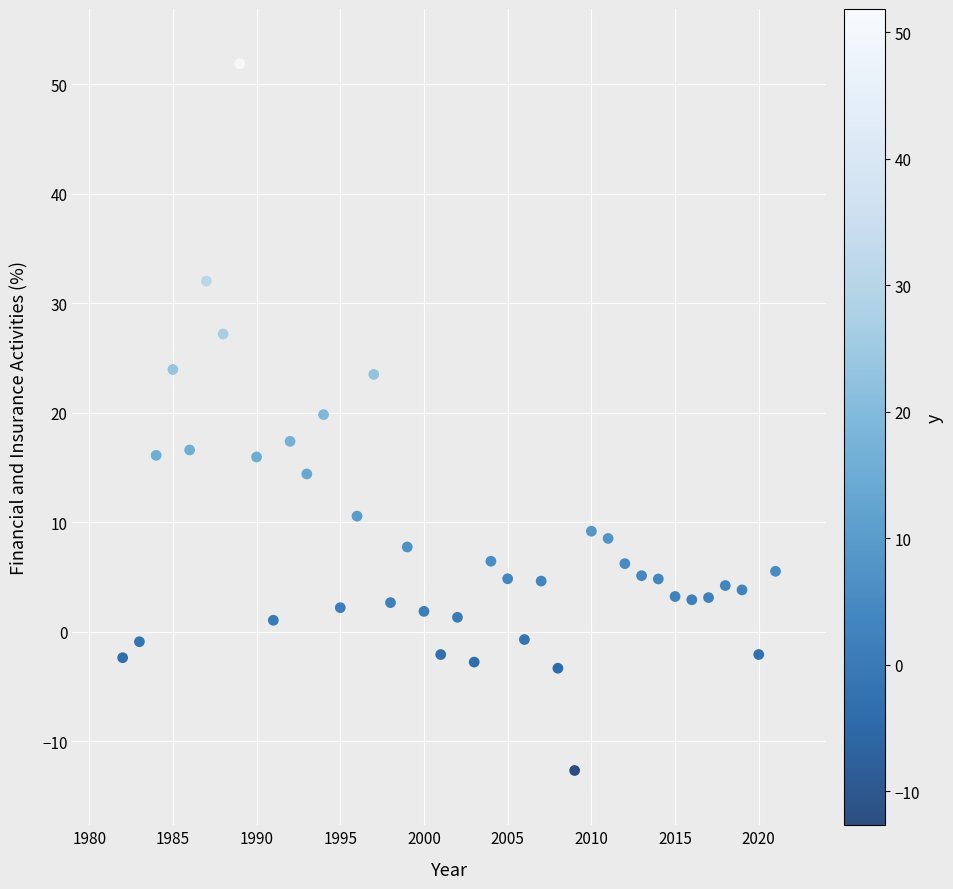

What Y value in the scatter plot is closest to 19?

19.8